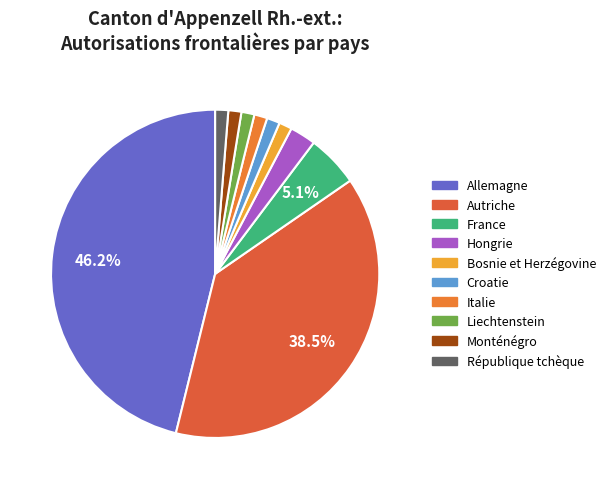

How many segments does this pie chart have?

10